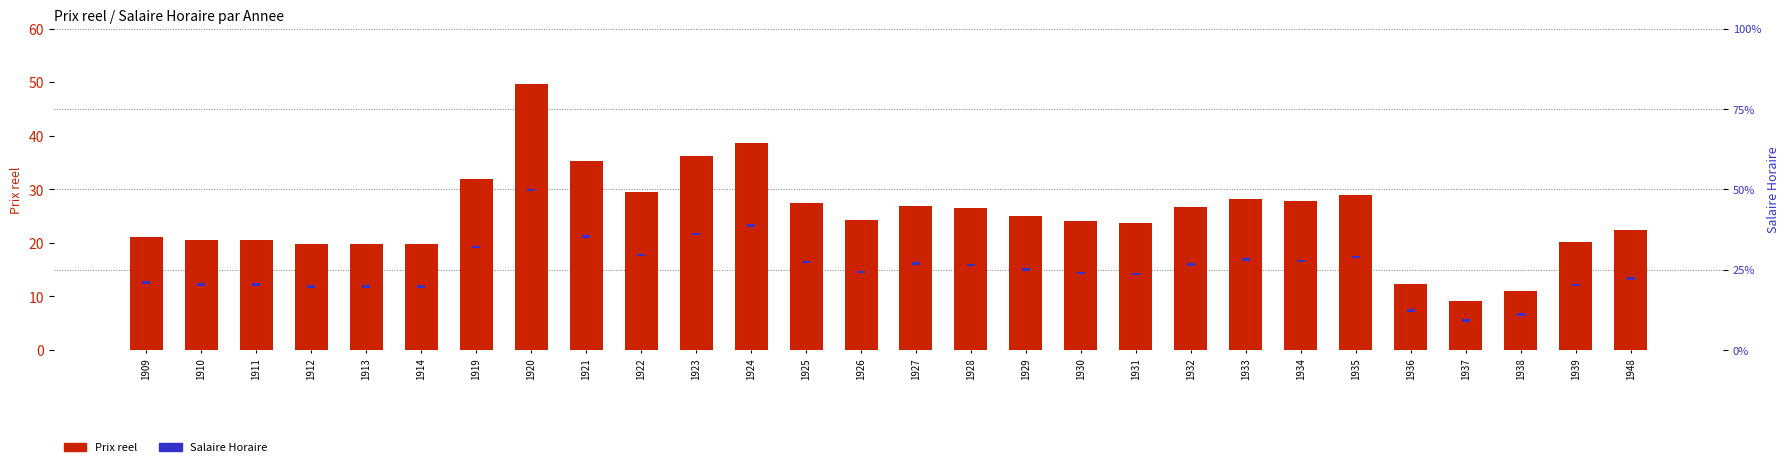

What is the difference between the highest and lowest values at 1928?

25.7